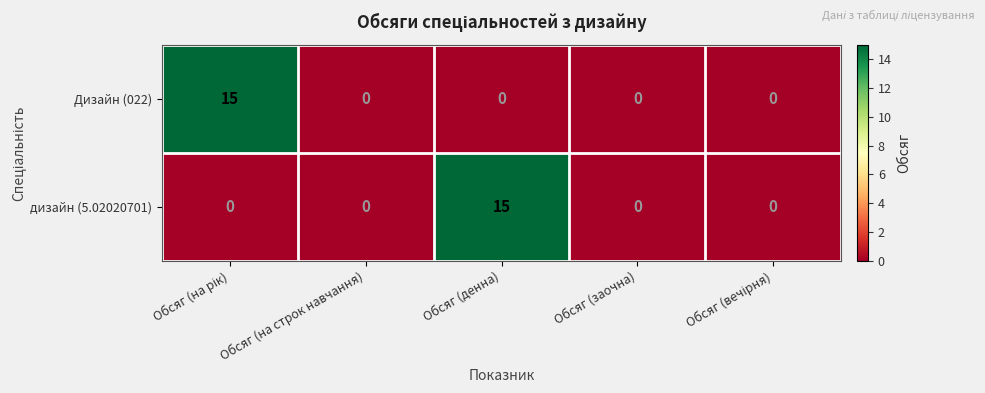

Reading left to right, what are all the values shown in this chart?

Дизайн (022): 15	0	0	0	0
дизайн (5.02020701): 0	0	15	0	0